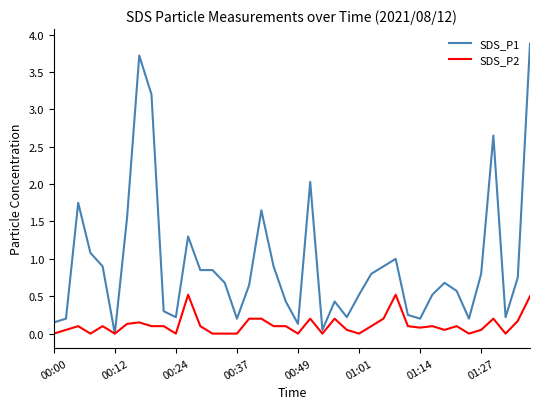

Which series has the largest total across all categories?

SDS_P1